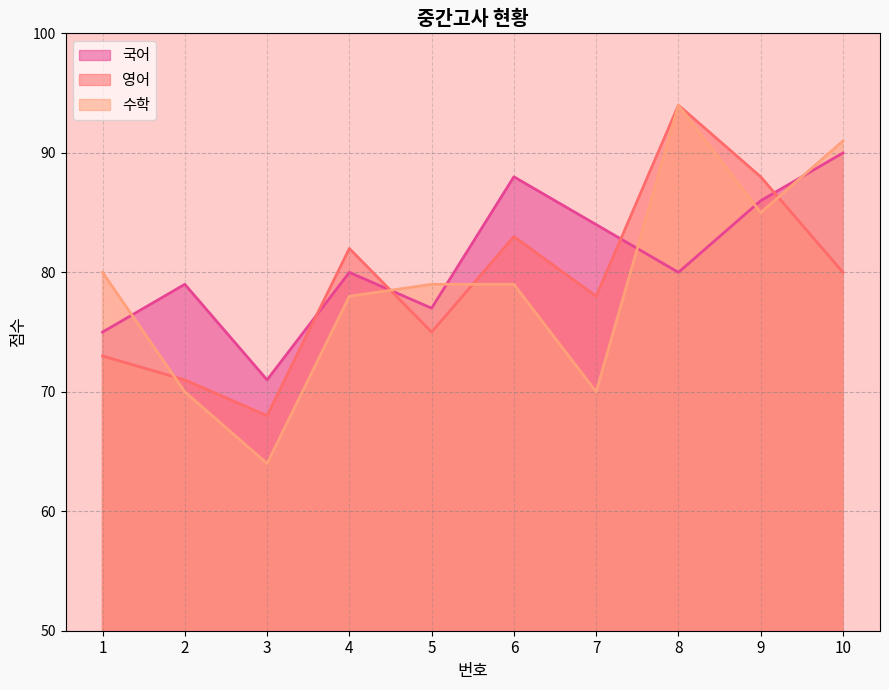

Between 10 and 2, which is larger?

10